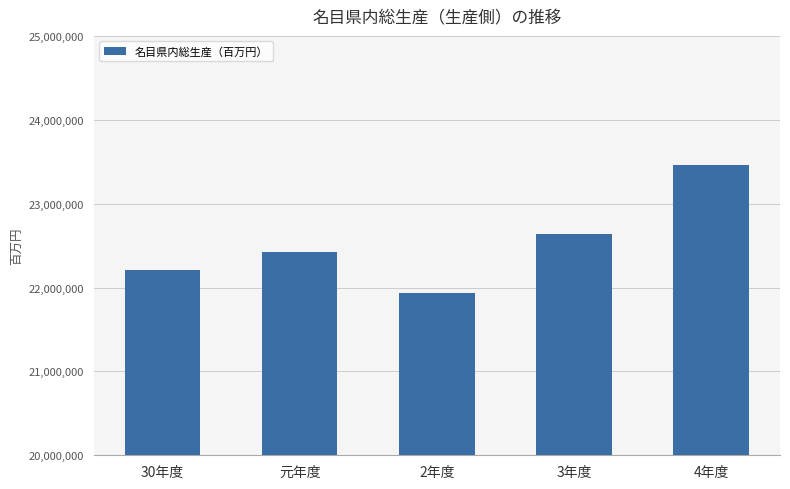

Which has a higher value, 元年度 or 30年度?

元年度